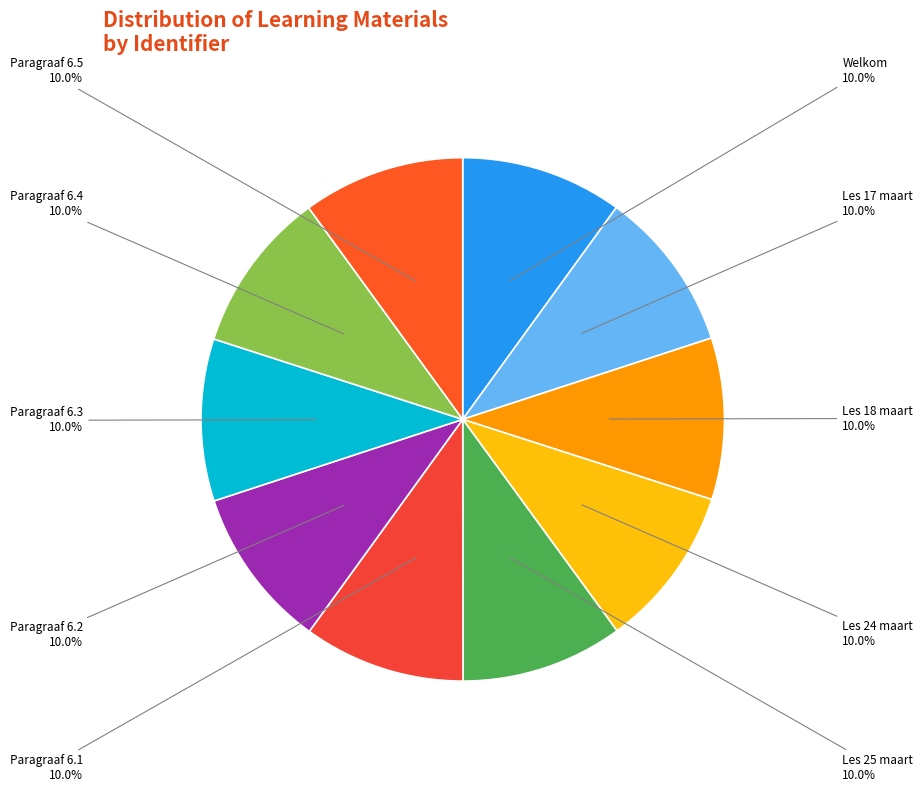

True or false: Les 17 maart accounts for 10% of the total.

True